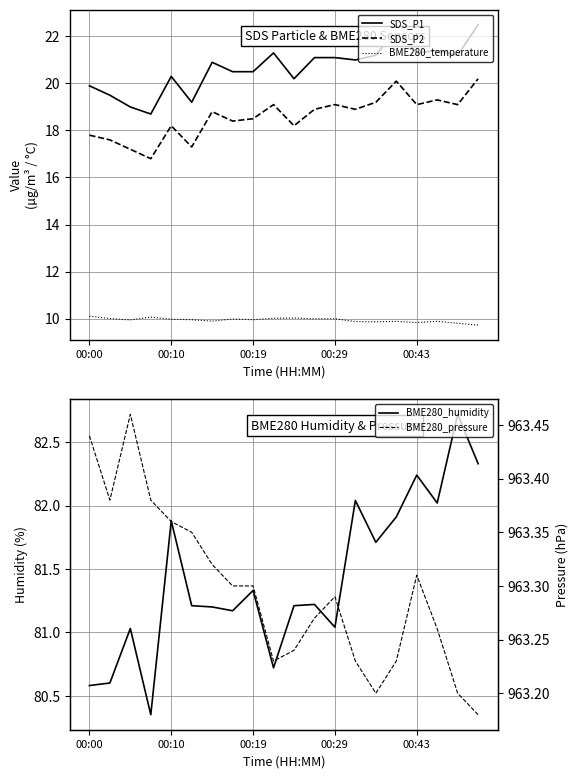

The BME280_temperature series shows 10.0 at 10. True or false?

True